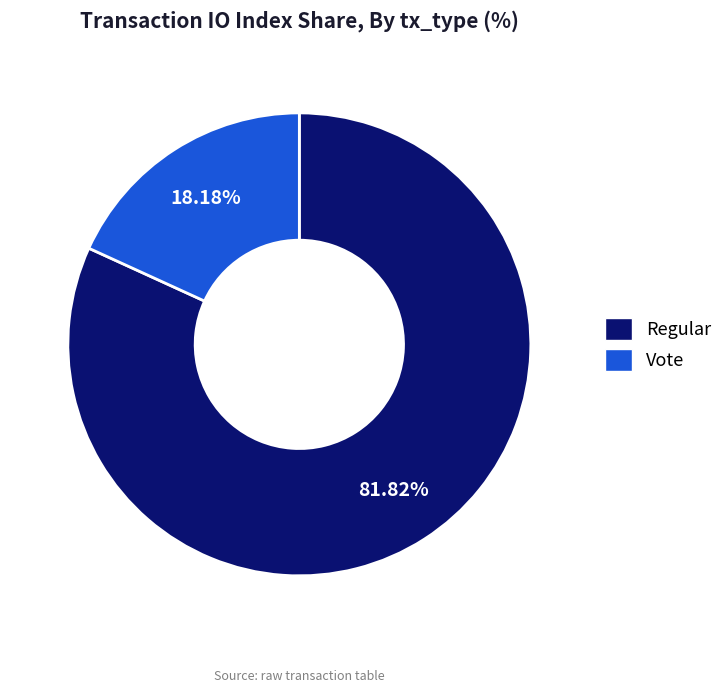

How many slices are in this pie chart?

2